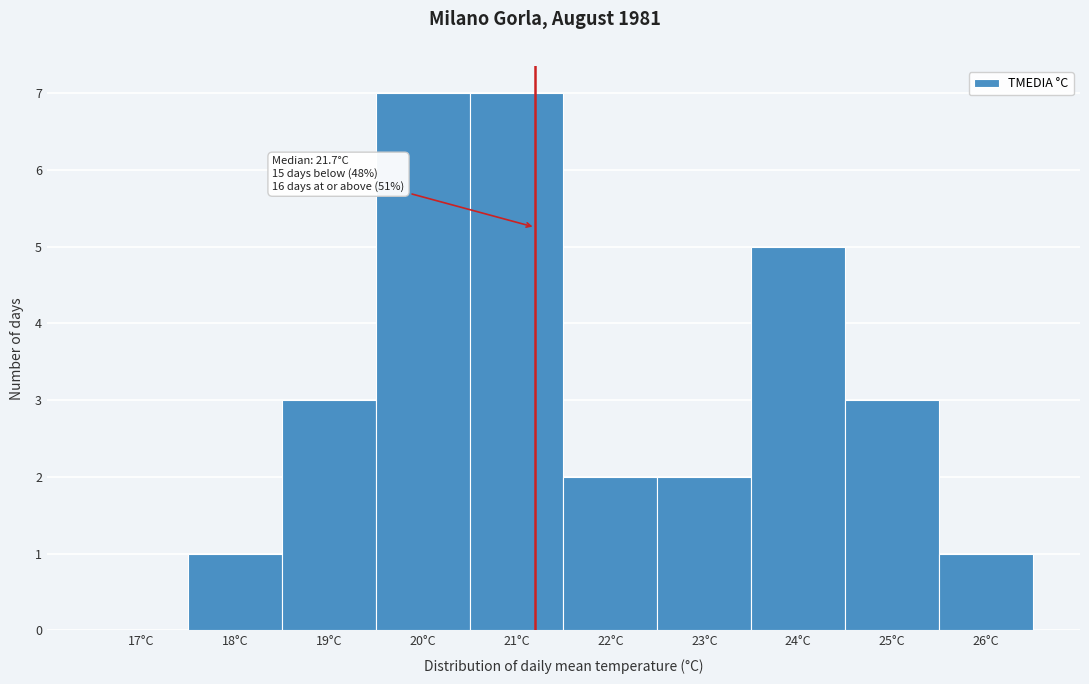

Reading right to left, list all the values displayed in this chart.

26°C=1	25°C=3	24°C=5	23°C=2	22°C=2	21°C=7	20°C=7	19°C=3	18°C=1	17°C=0